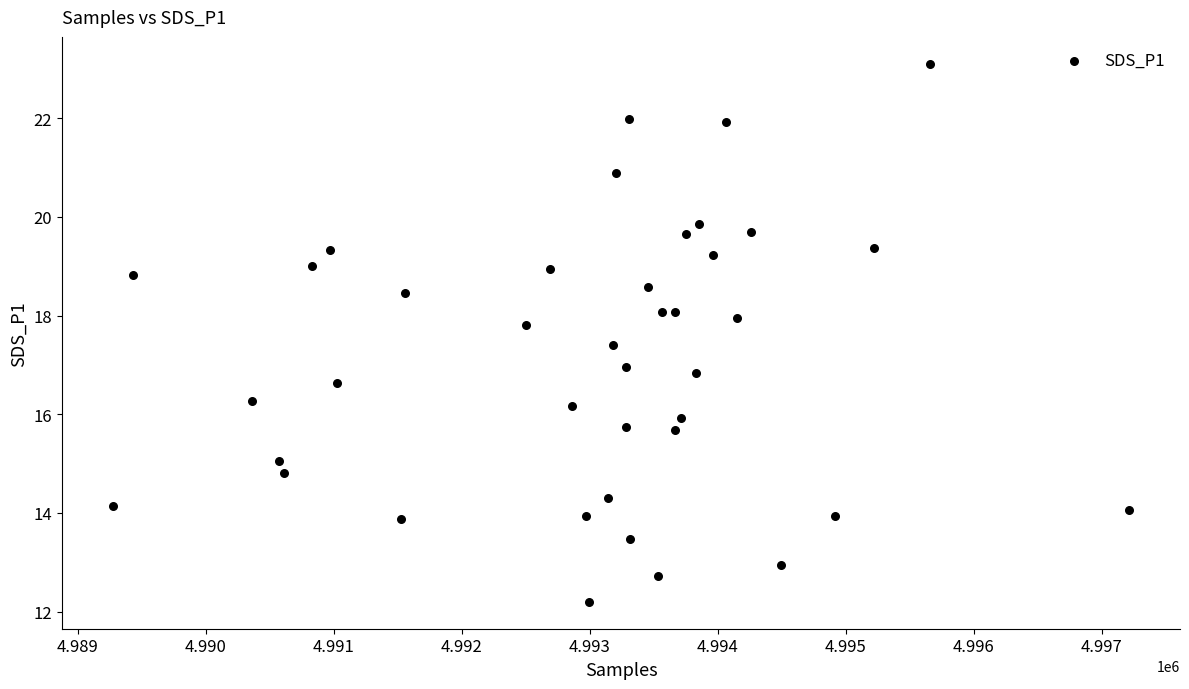

What is the range of X values (max minus min)?

7941.0